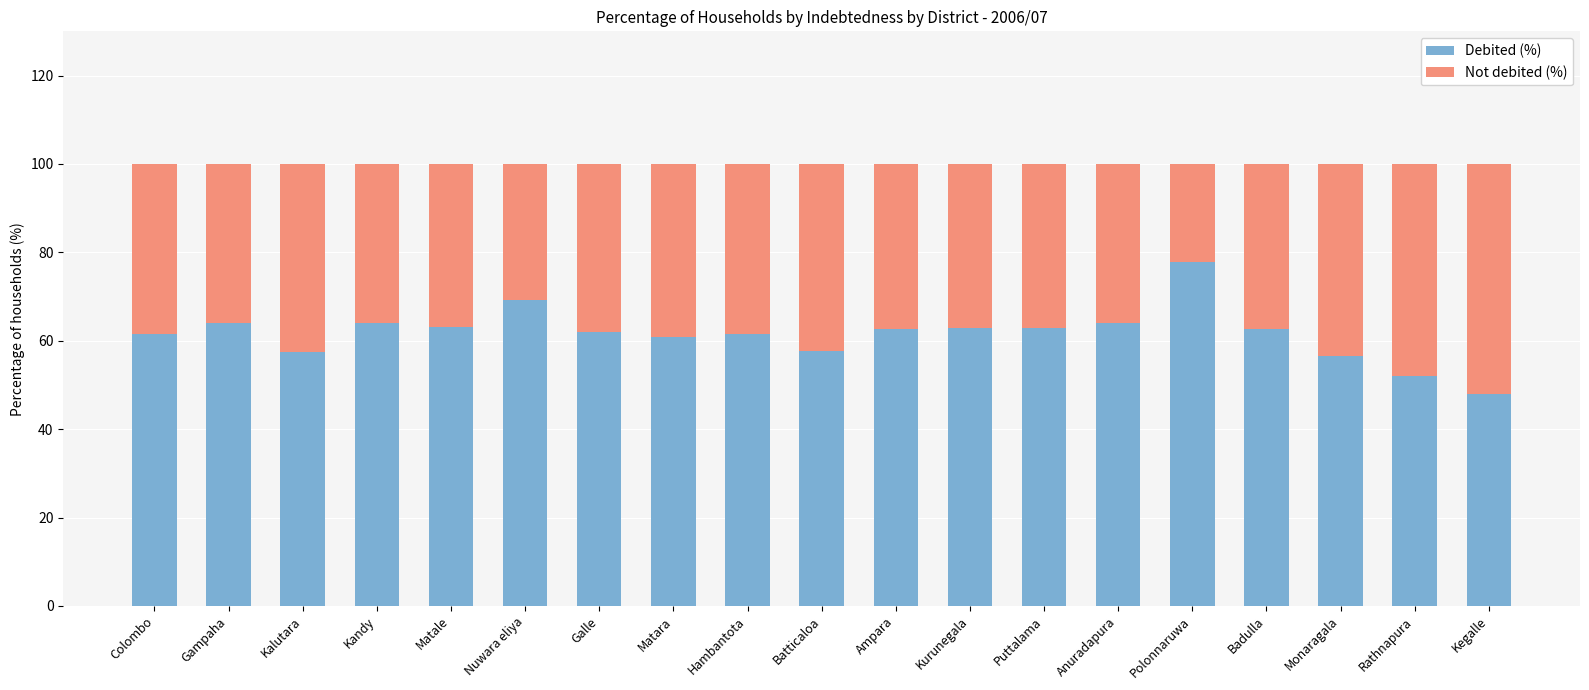

What is the total value across all series at Ampara?

100.0